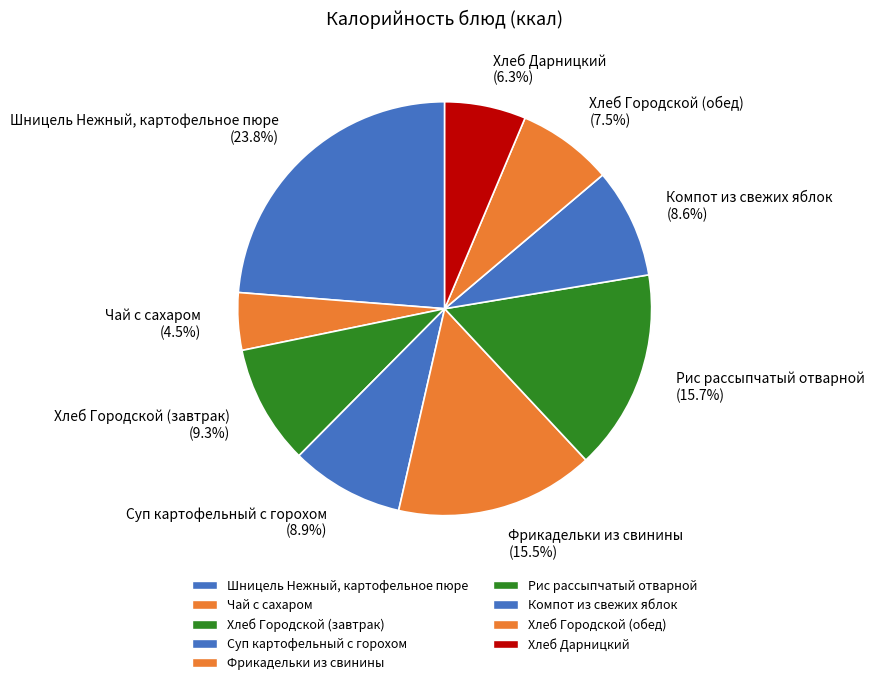

True or false: Хлеб Дарницкий accounts for 12% of the total.

False